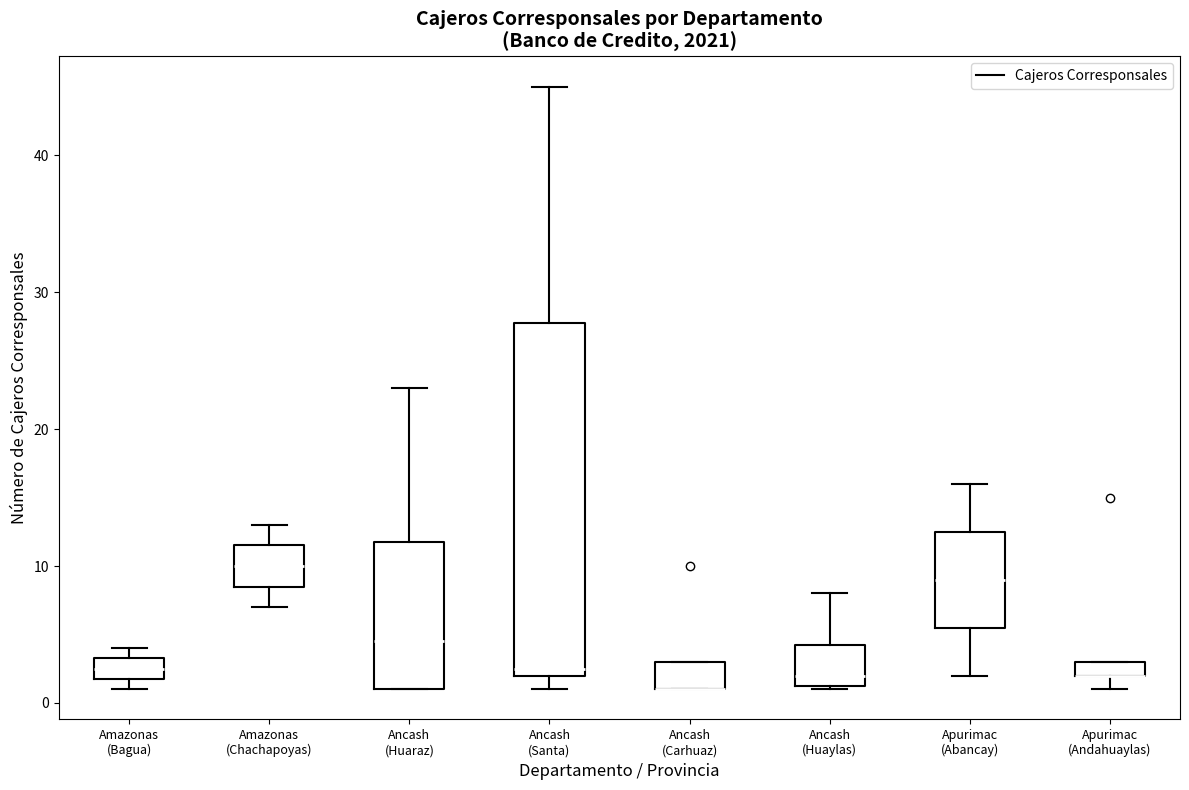

Where is the lower edge of the box for Amazonas (Chachapoyas) on the y-axis? The values are not printed on the chart, so give them approximately, as read against the axis.

9